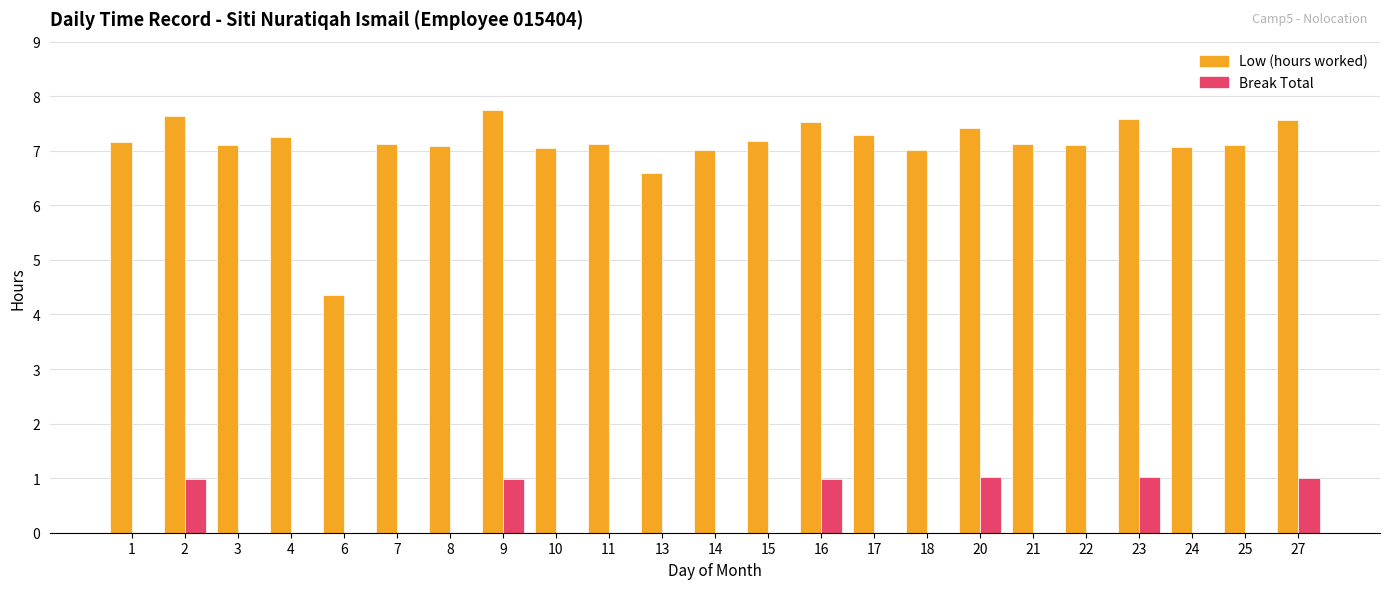

What is the highest value of the Break Total series?

1.0